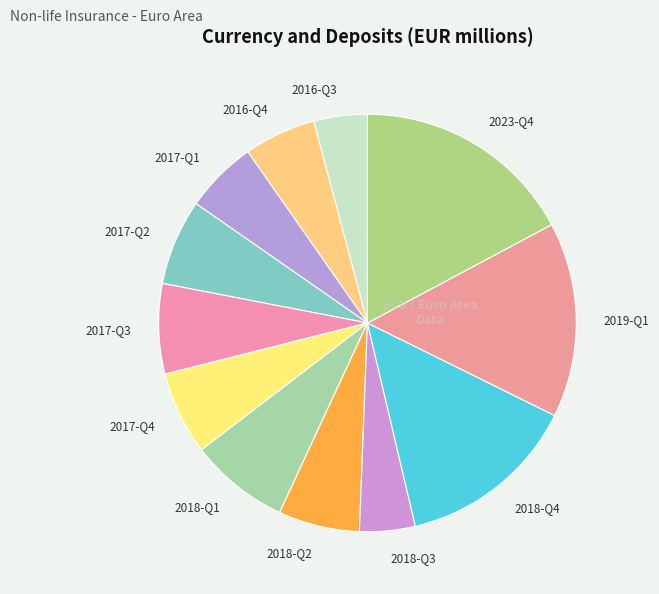

Approximately how many times larger is the value at 2018-Q4 compared to 2017-Q1?

2.5